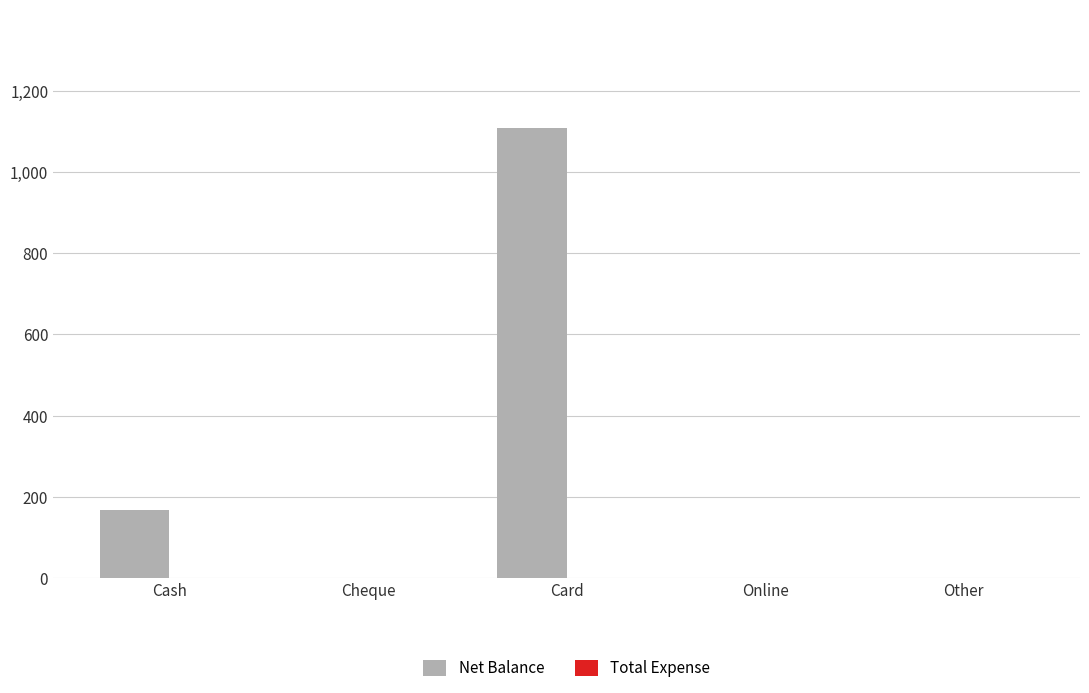

At which category does the chart reach its peak across all series?

Card